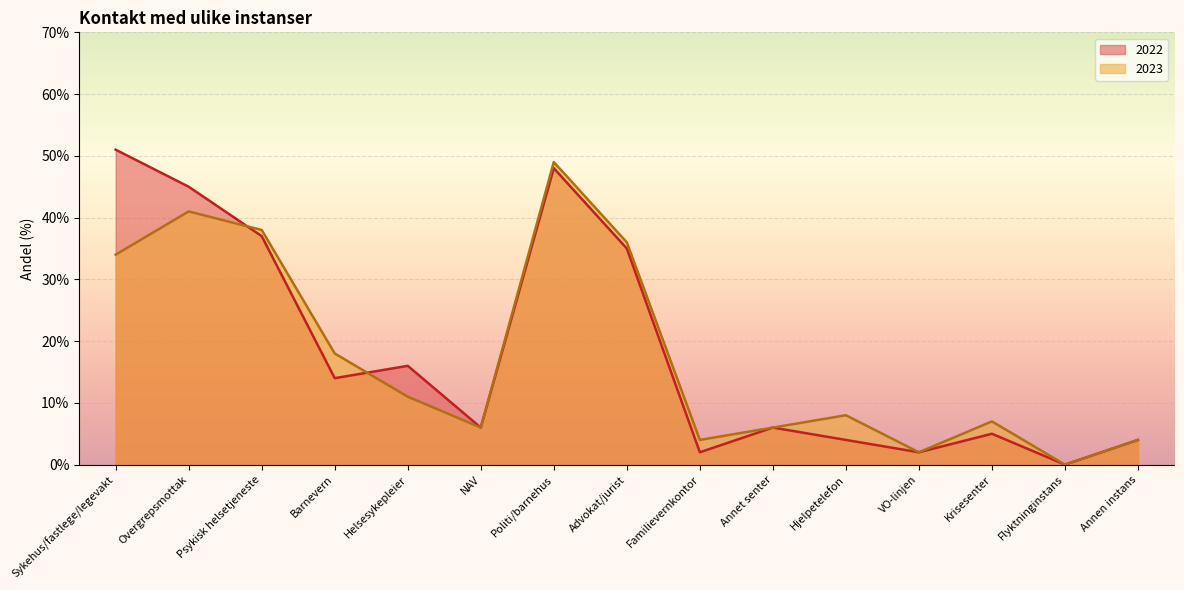

What is the difference between the maximum and minimum values in the 2023 series?

49